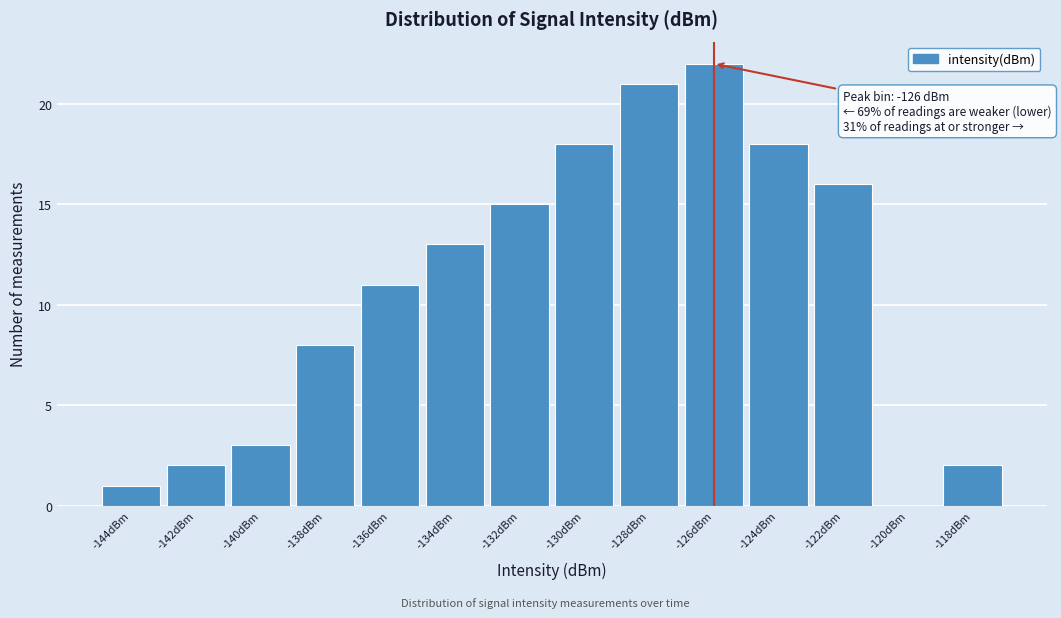

Reading left to right, what are all the values shown in this chart?

-144dBm=1	-142dBm=2	-140dBm=3	-138dBm=8	-136dBm=11	-134dBm=13	-132dBm=15	-130dBm=18	-128dBm=21	-126dBm=22	-124dBm=18	-122dBm=16	-120dBm=0	-118dBm=2